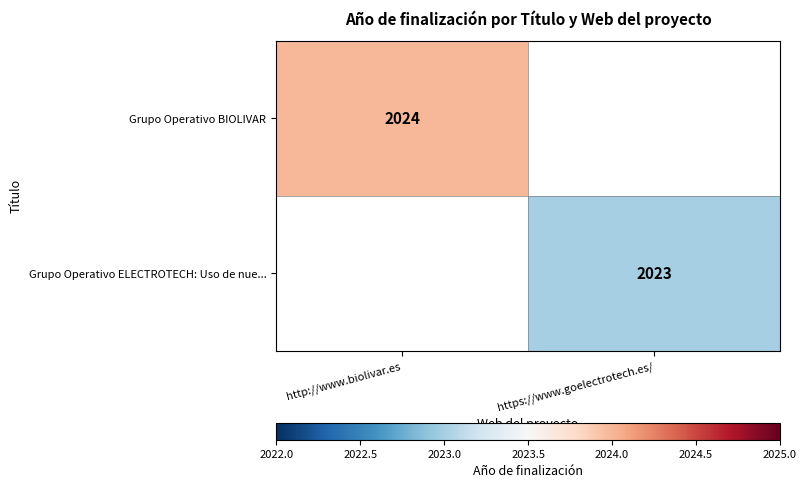

What is the greatest value displayed?

2024